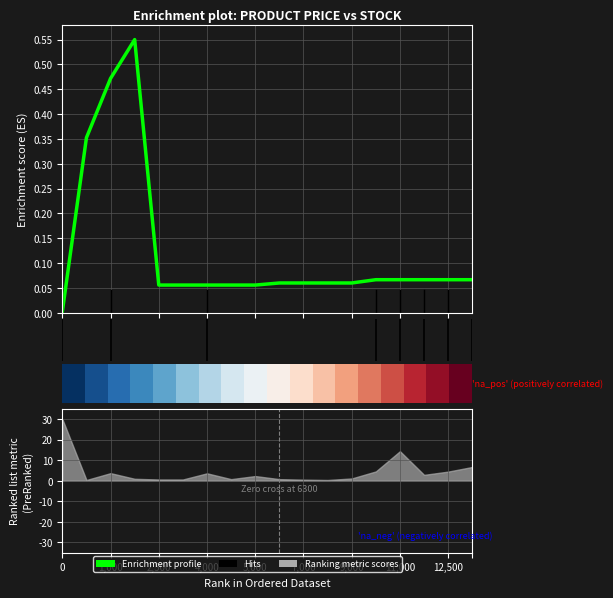

How many interior local peaks does the Enrichment profile series have?

1